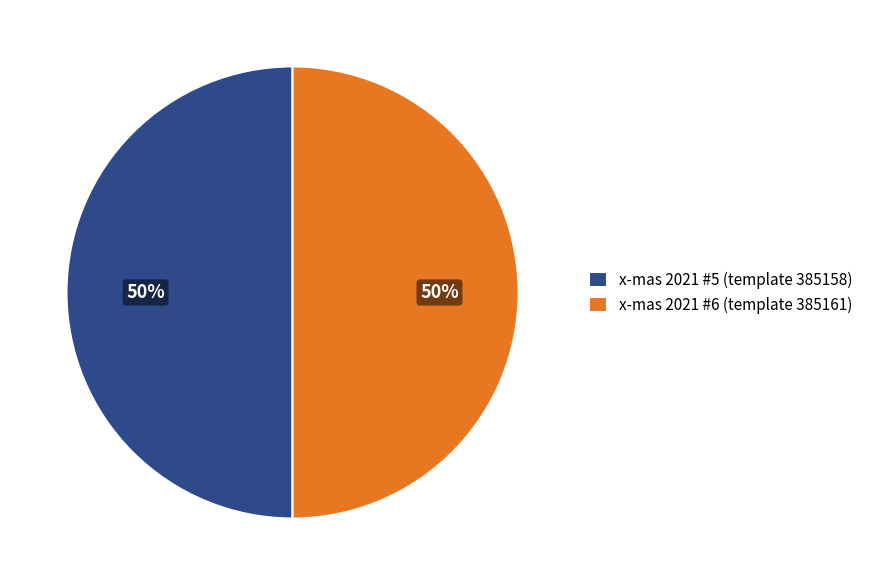

To the nearest percent, what is the combined percentage of x-mas 2021 #6 (template 385161) and x-mas 2021 #5 (template 385158)?

100%